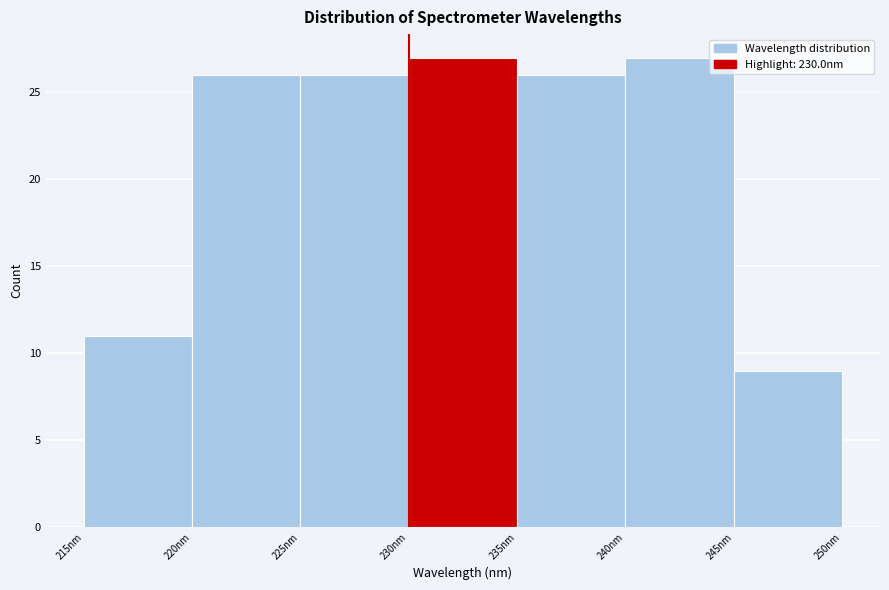

Reading left to right, transcribe this chart: for each bar, give the range it covers on the x-axis and its height. The values are not printed on the chart, so give them approximately, as read against the axis.

215 to 220: 11
220 to 225: 26
225 to 230: 26
230 to 235: 27
235 to 240: 26
240 to 245: 27
245 to 250: 9